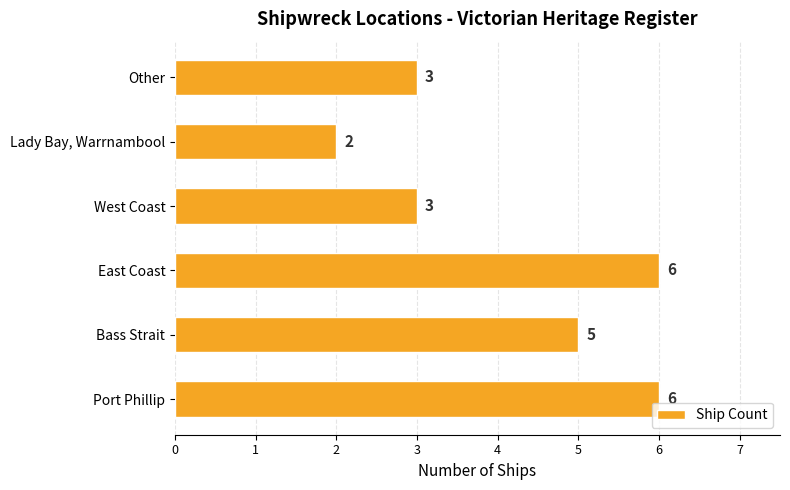

Reading bottom to top, list all the values displayed in this chart.

6	5	6	3	2	3